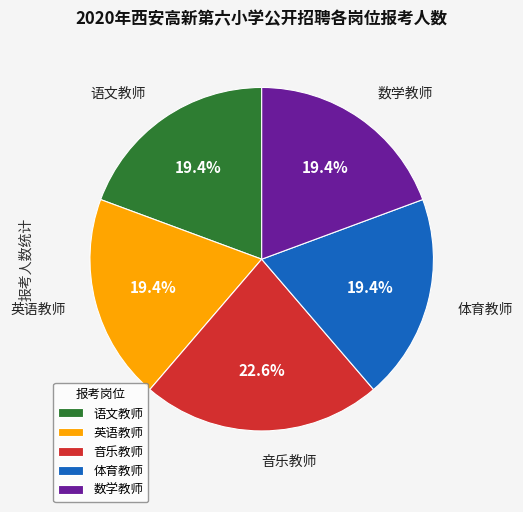

Between 音乐教师 and 体育教师, which is larger?

音乐教师